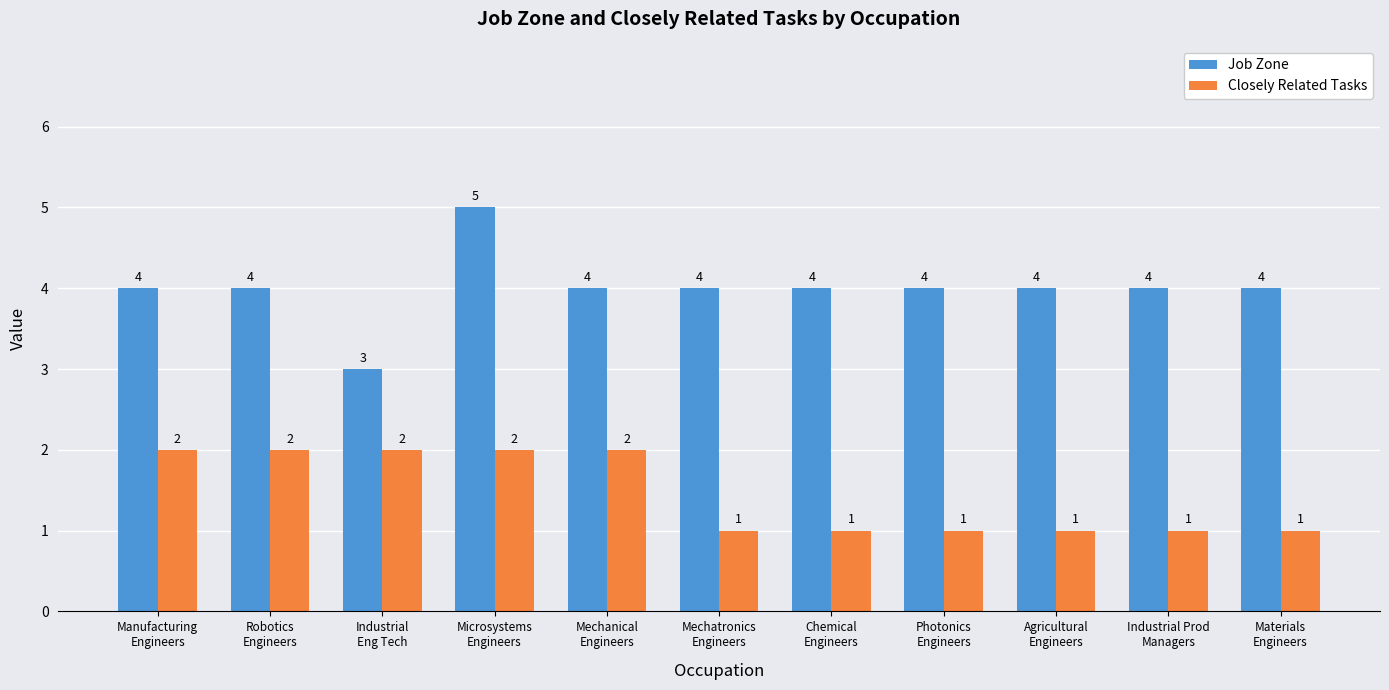

Which series has the largest range (max minus min)?

Job Zone